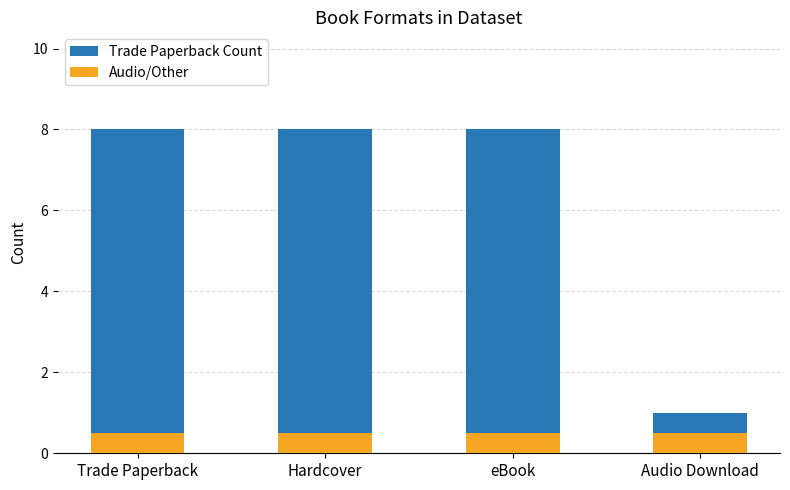

What are all the series names shown in the legend?

Trade Paperback Count, Audio/Other